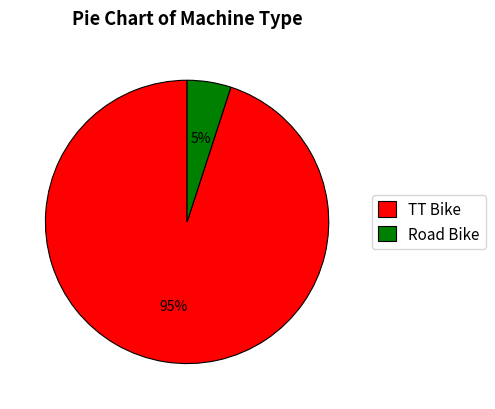

Combined, do TT Bike and Road Bike account for over 50%?

Yes